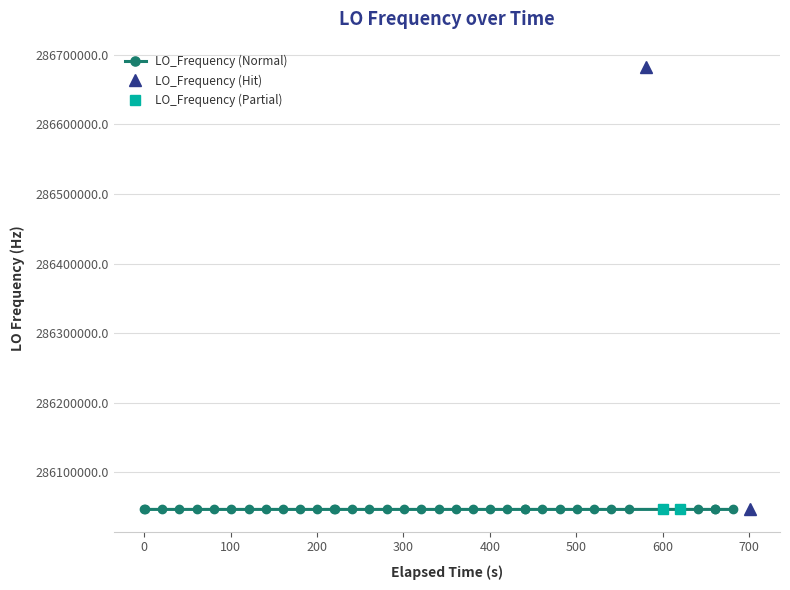

Does the chart have visible grid lines?

Yes